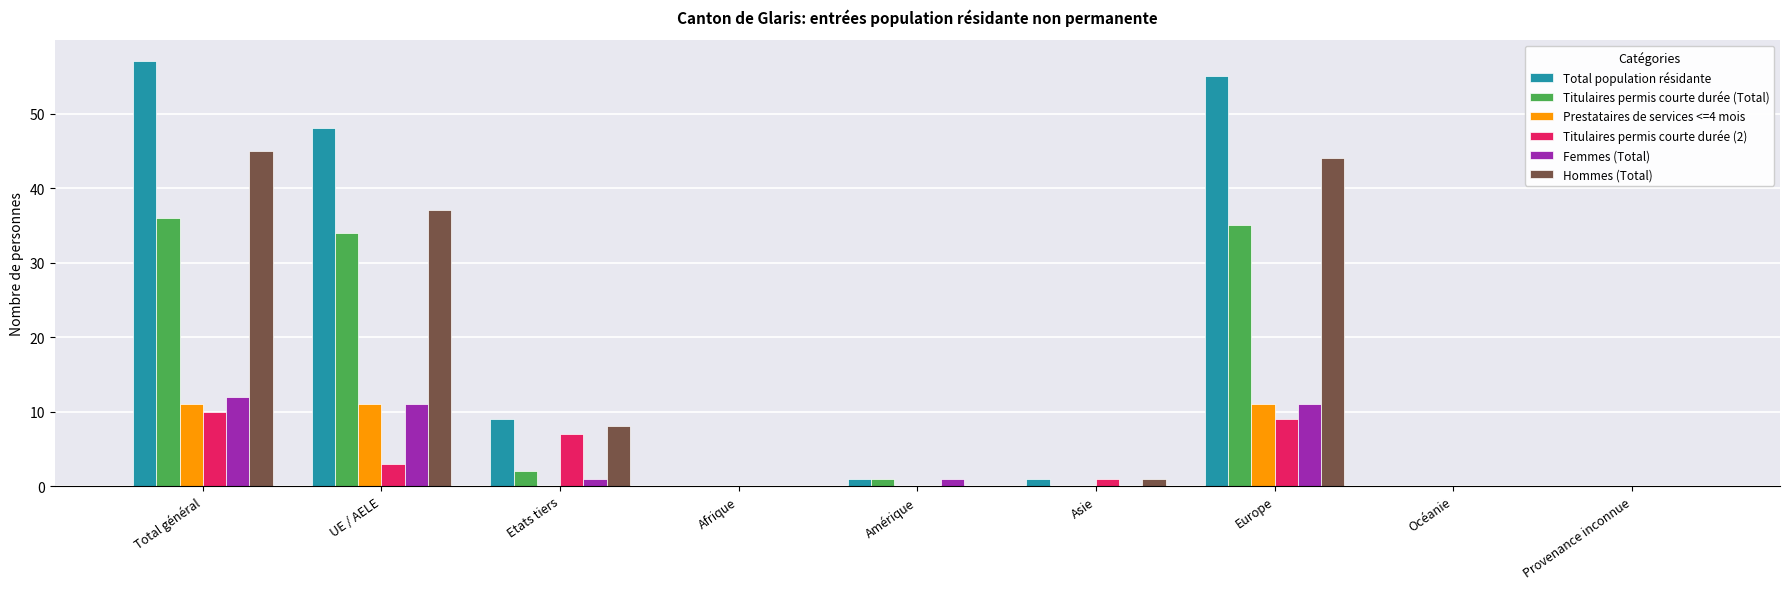

How many categories are shown in the chart?

9